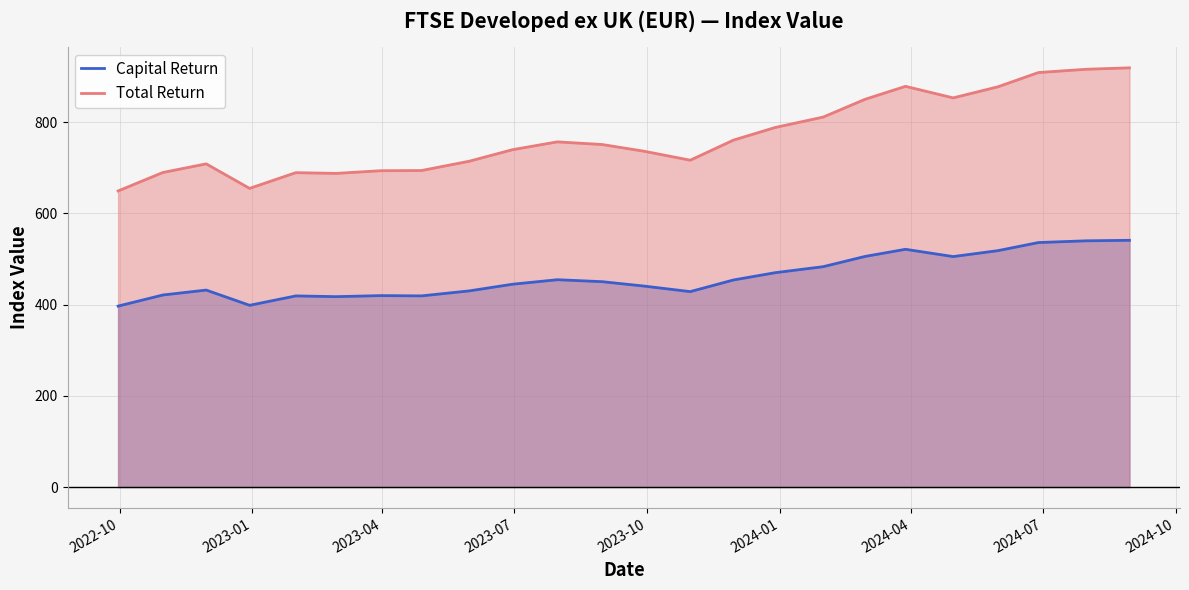

At how many categories does at least one series exceed 411?

24